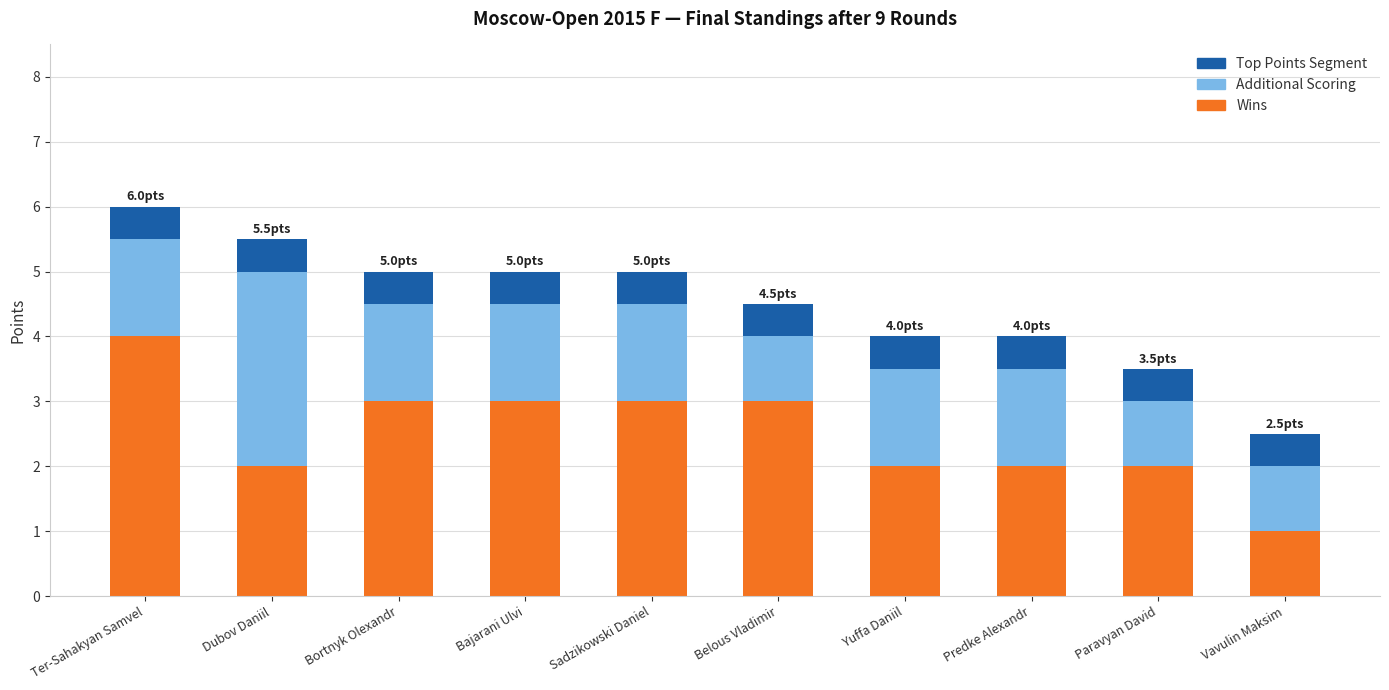

At which label does Wins reach its minimum?

Vavulin Maksim